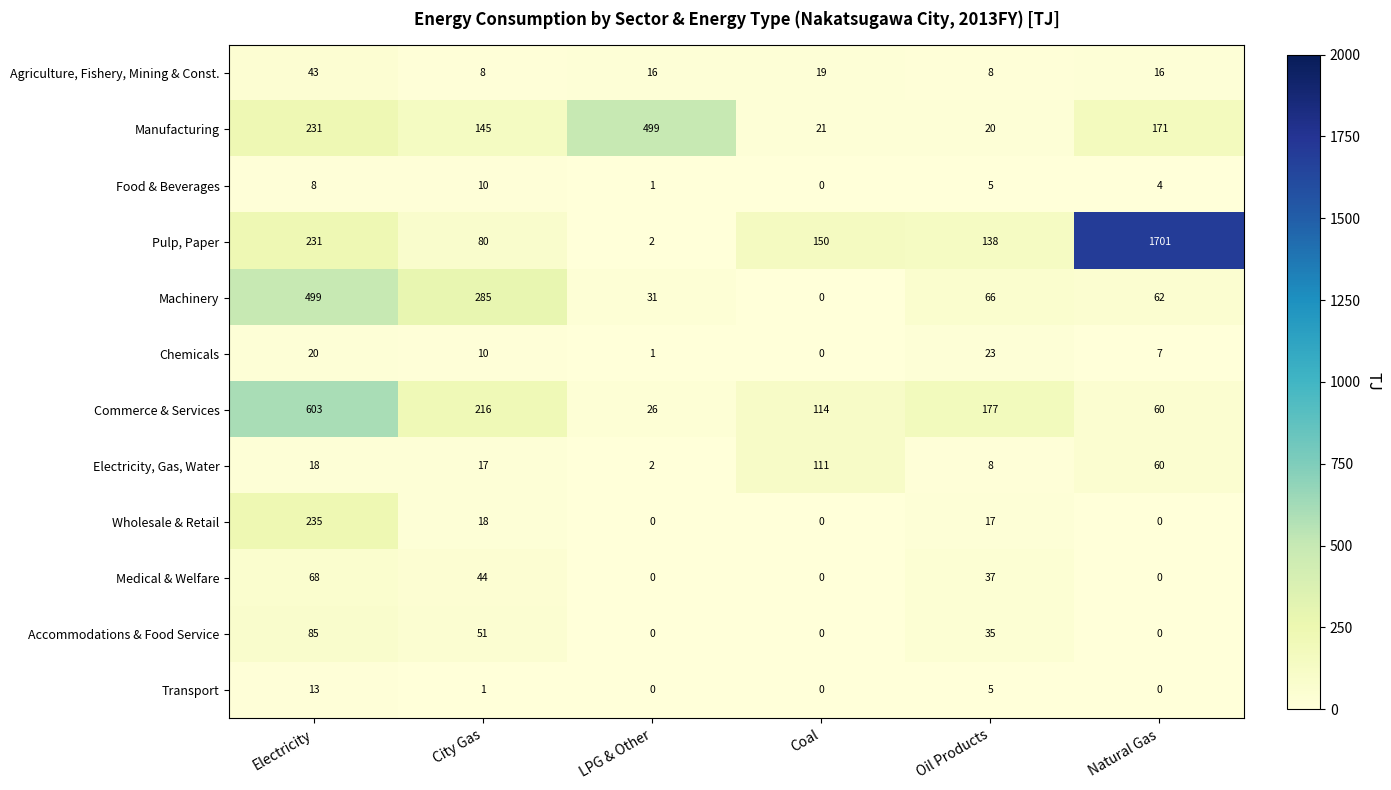

Where does the Pulp, Paper series first go above 150?

Electricity